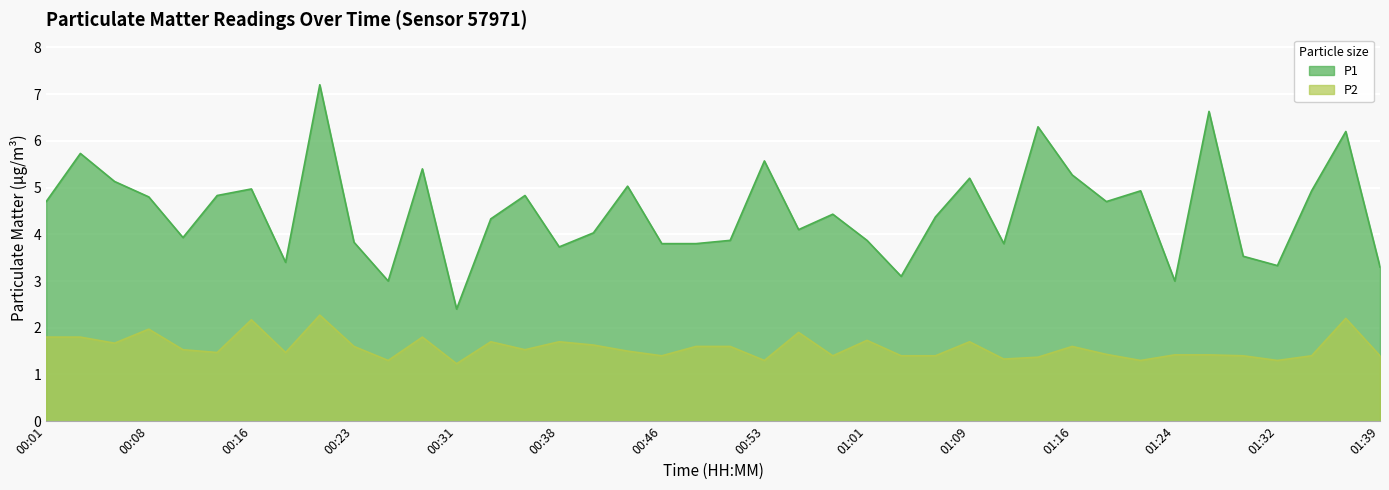

True or false: P2 has a value of 2.9 at 00:28.

False